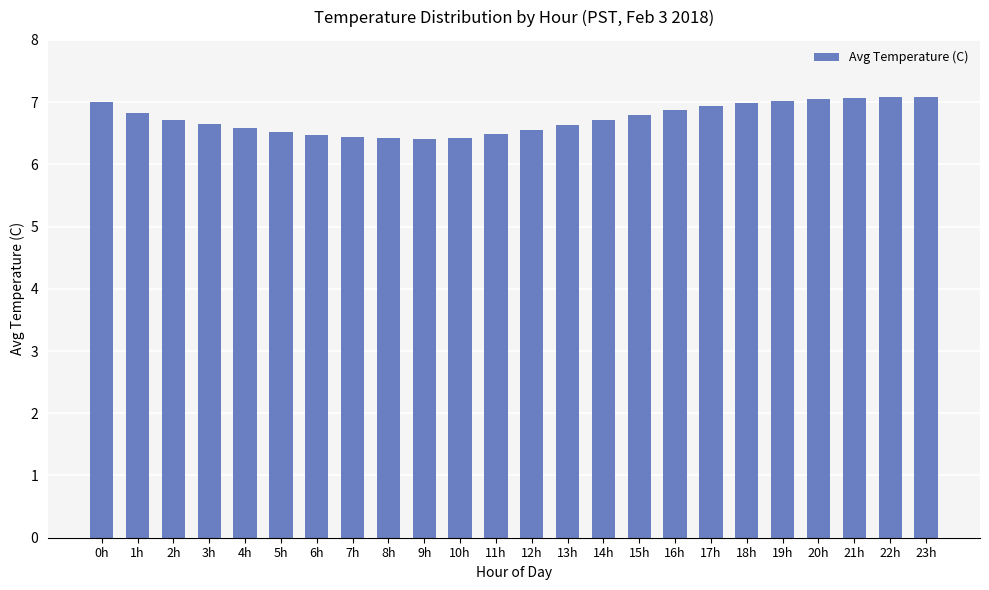

What is the difference between the values at 15h and 19h?

0.2